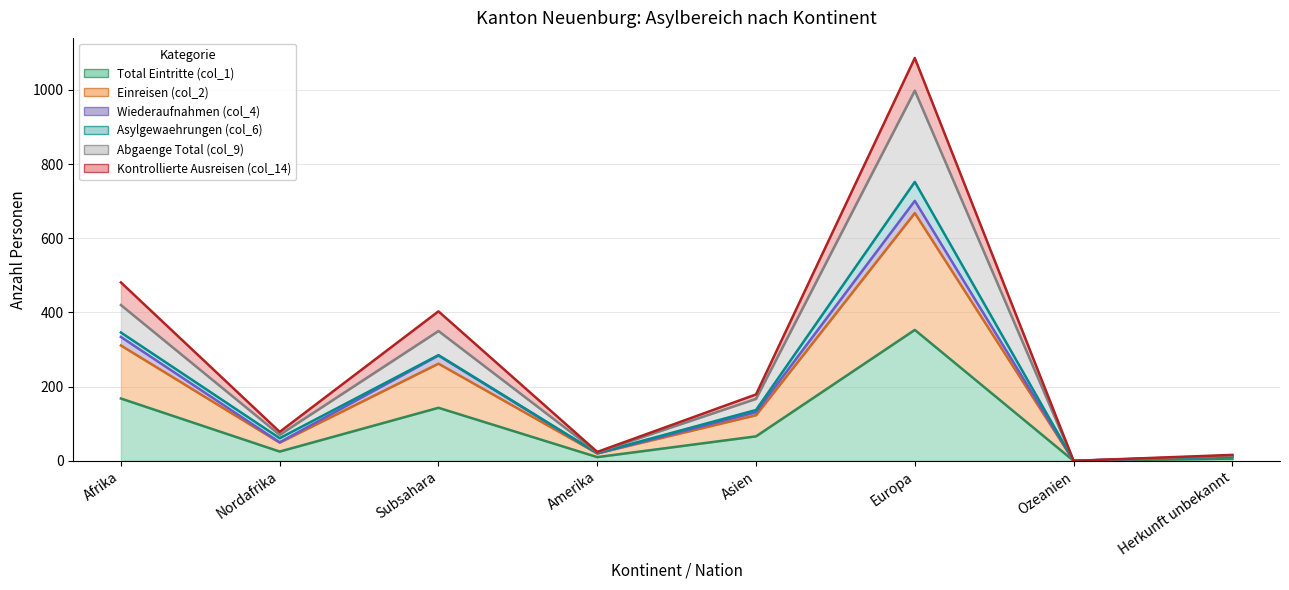

Which has a higher value, Nordafrika or Asien?

Asien